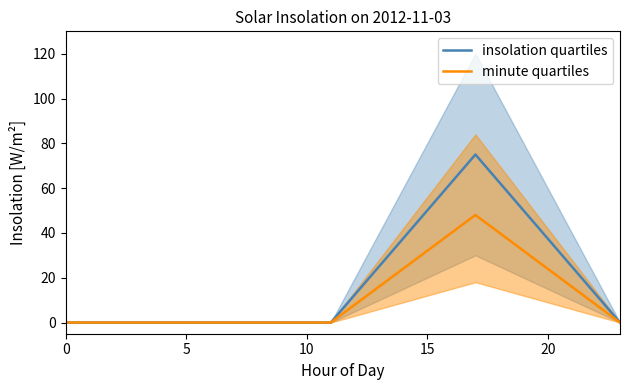

Between 23 and 22, which is larger?

22